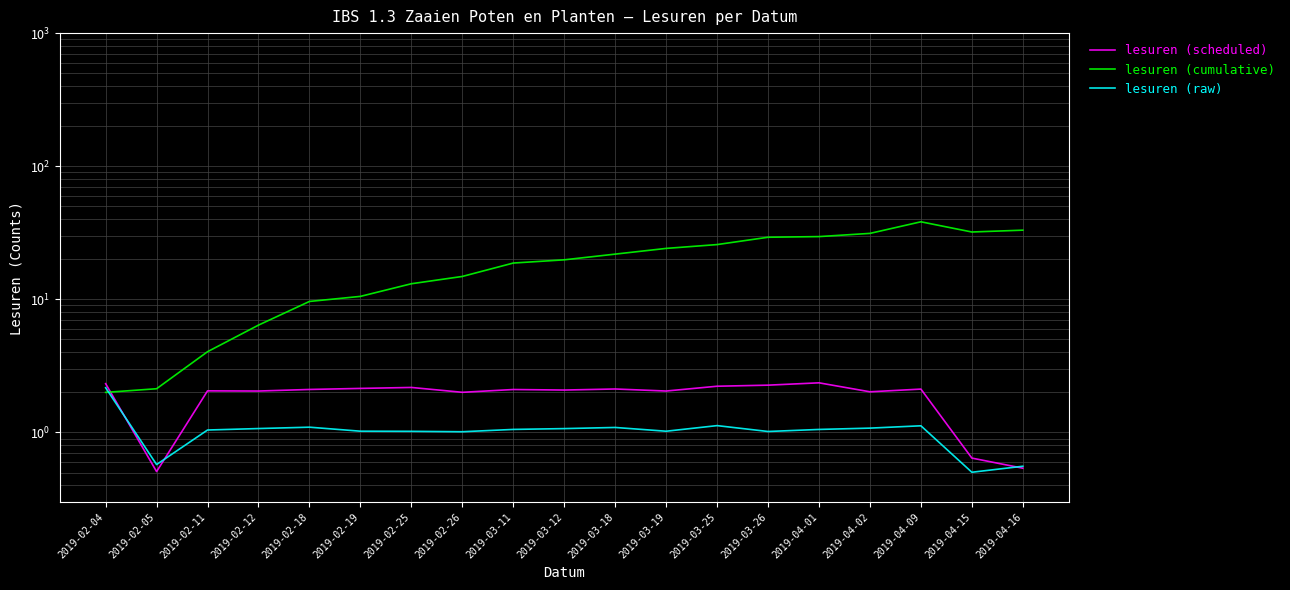

What is the difference between the highest and lowest values at 2019-02-04?

0.3